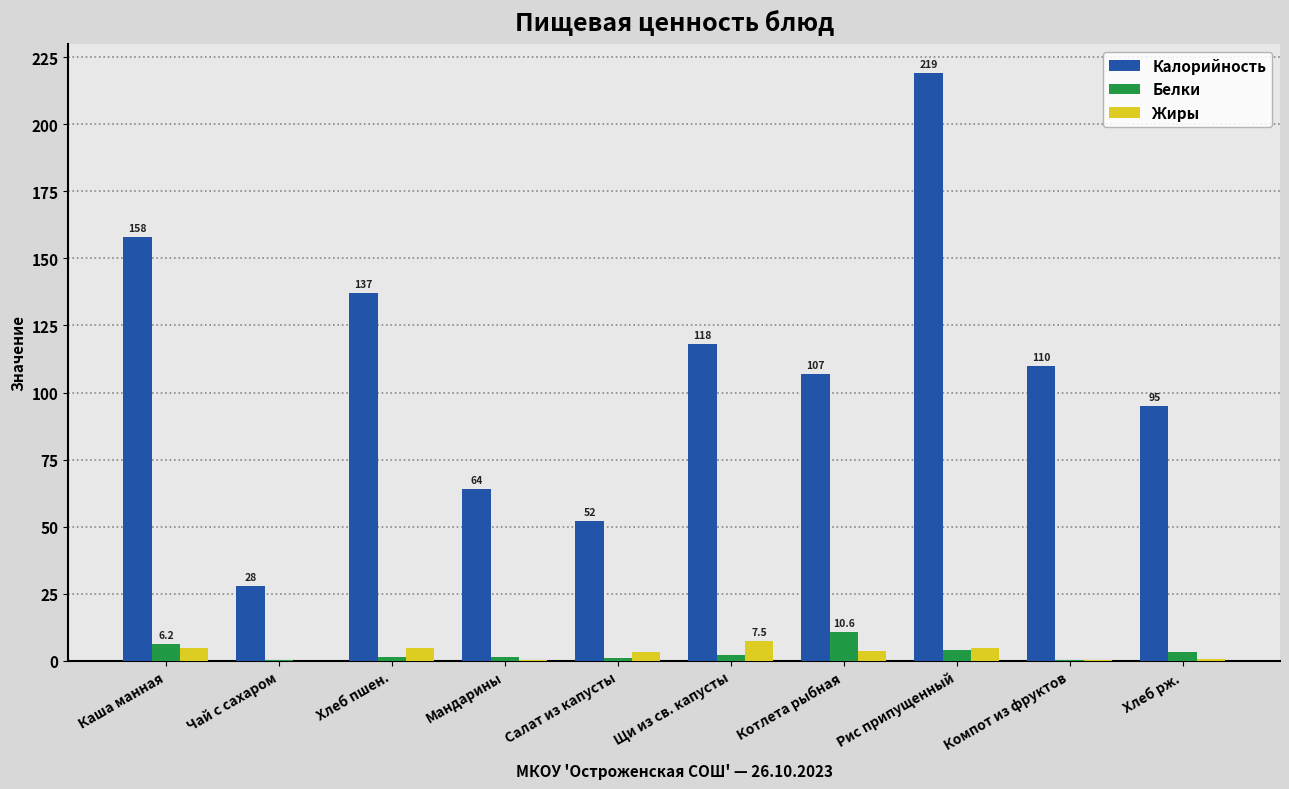

What is the total value across all series at Котлета рыбная?

121.4